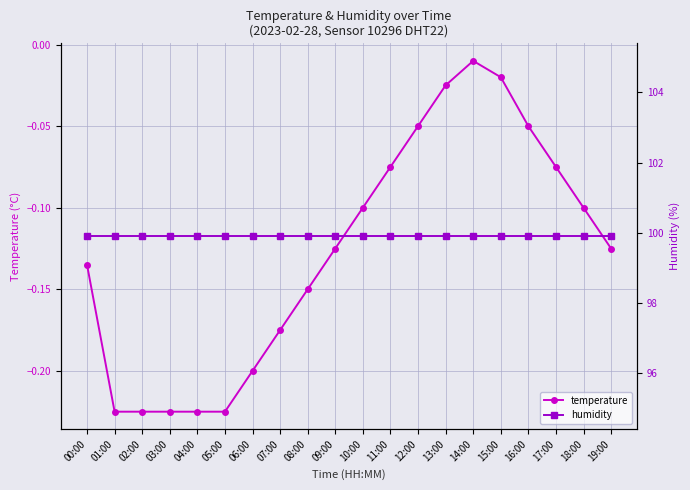

At which category is the sum across all series the highest?

14:00